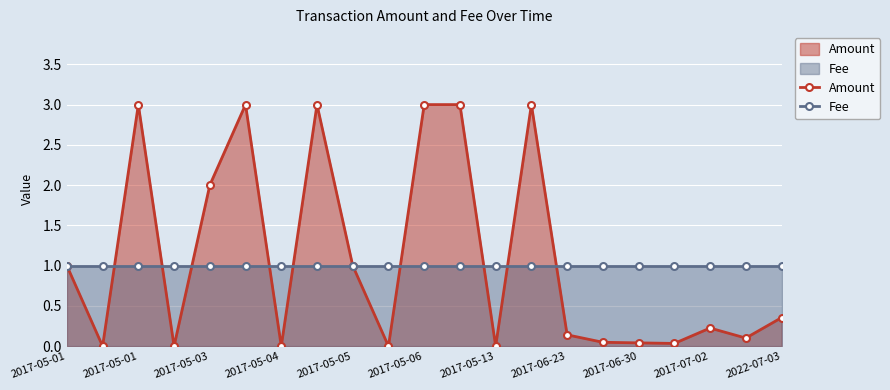

Is it true that Amount equals 1.0 at 2017-05-01?

True